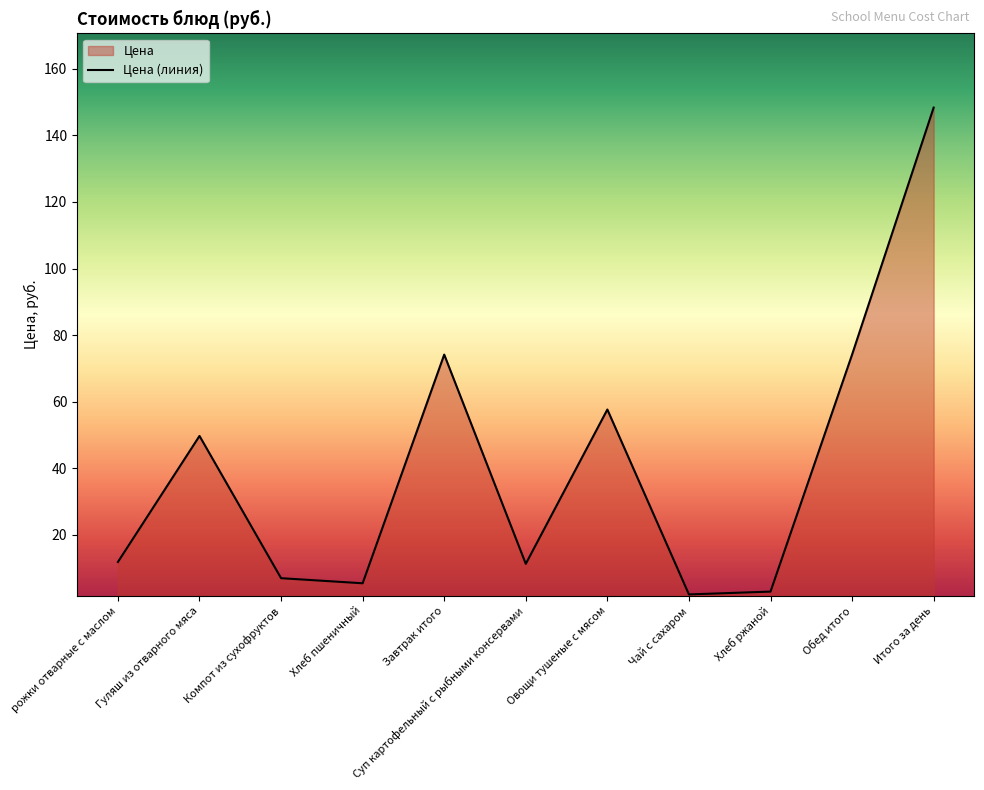

Approximately how many times larger is the value at Овощи тушеные с мясом compared to Компот из сухофруктов?

8.2